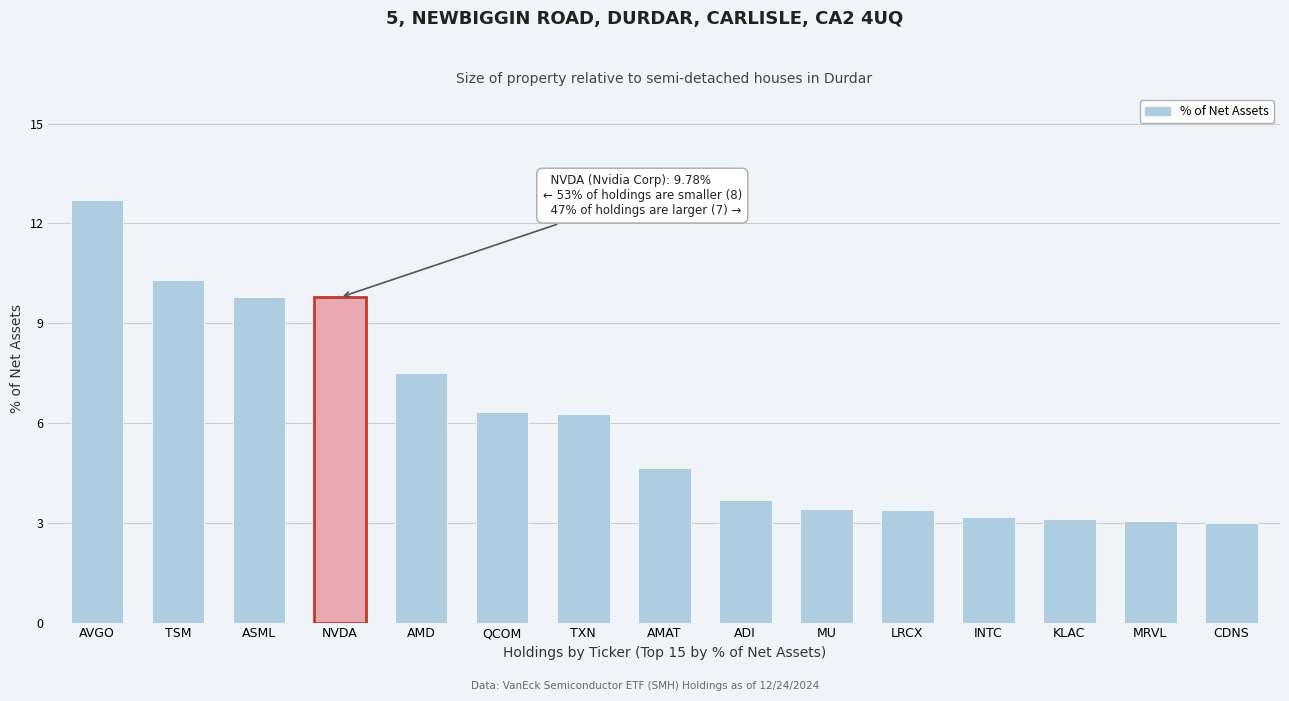

Count the number of data series in this chart.

1